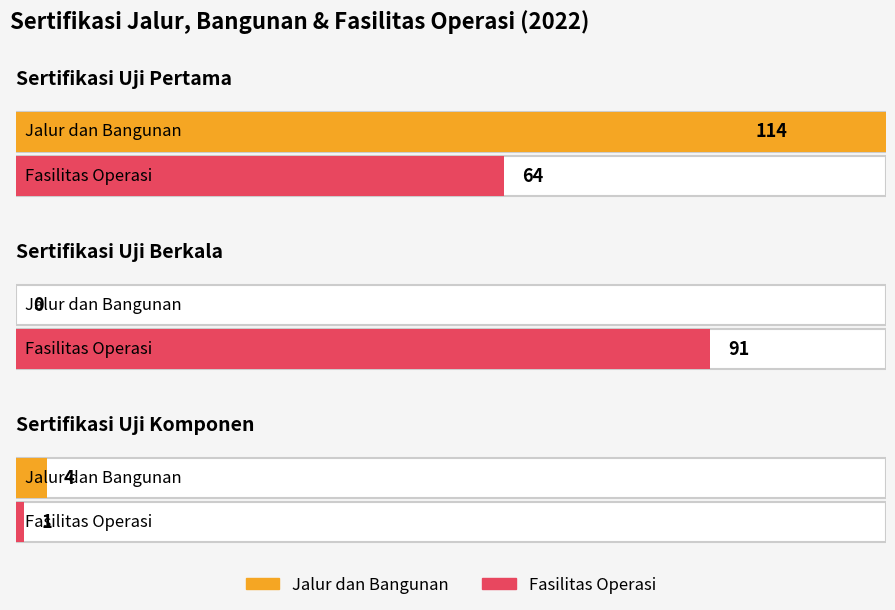

What is the difference between the highest and lowest values at Sertifikasi Uji Berkala?

91